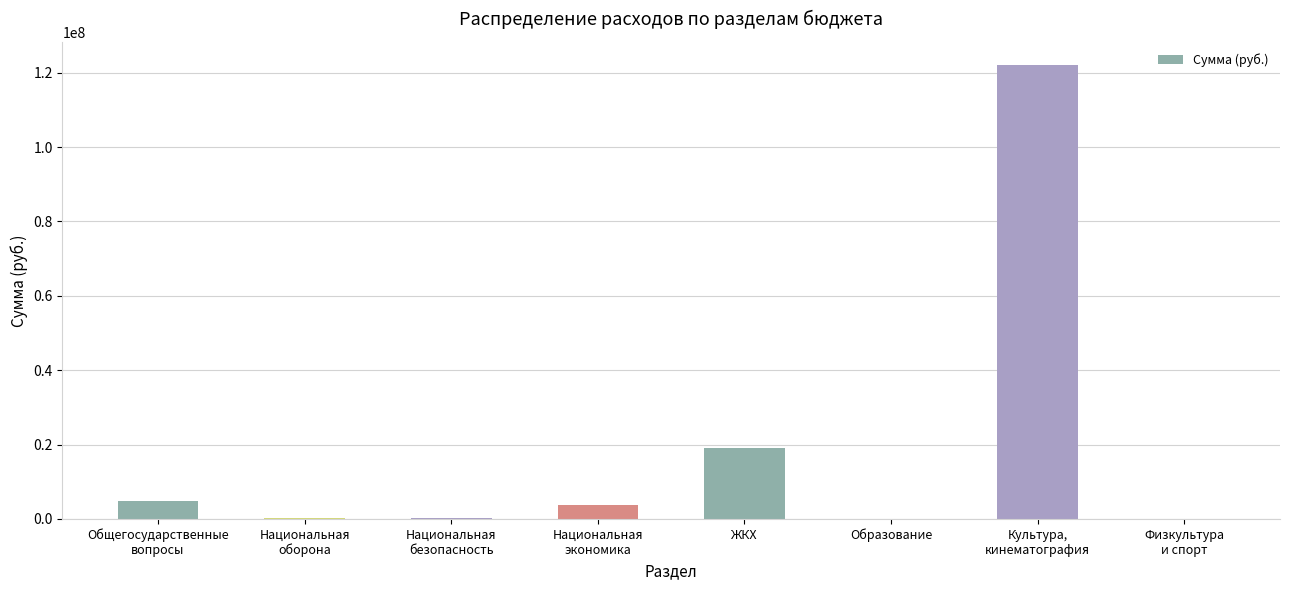

What is the maximum value shown in the chart?

122191520.0